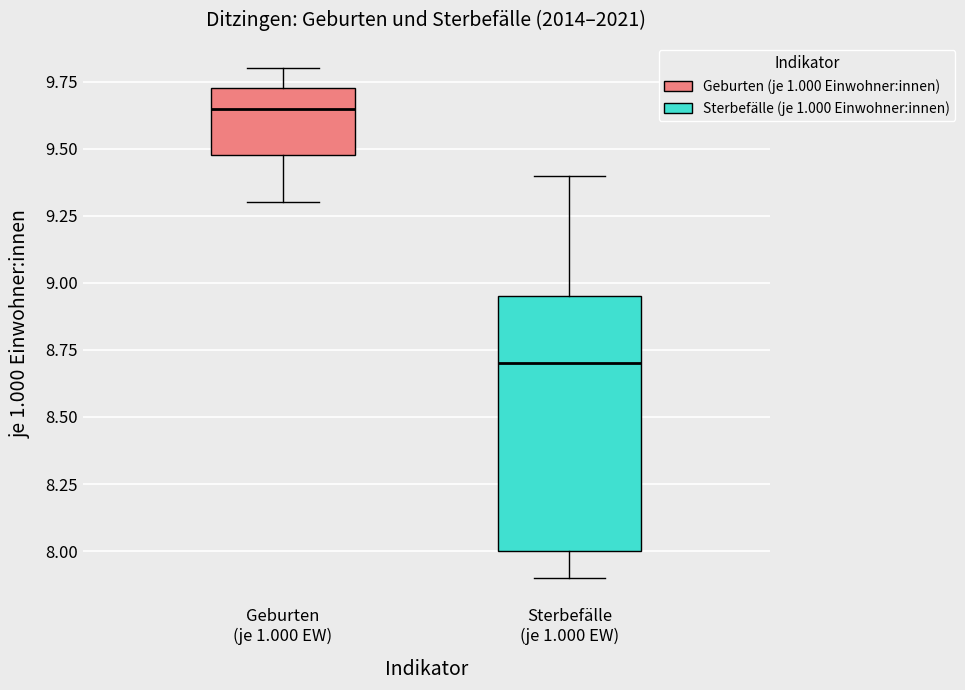

Comparing the boxes themselves (not the whiskers), which one is the tallest?

Sterbefälle (je 1.000 EW)